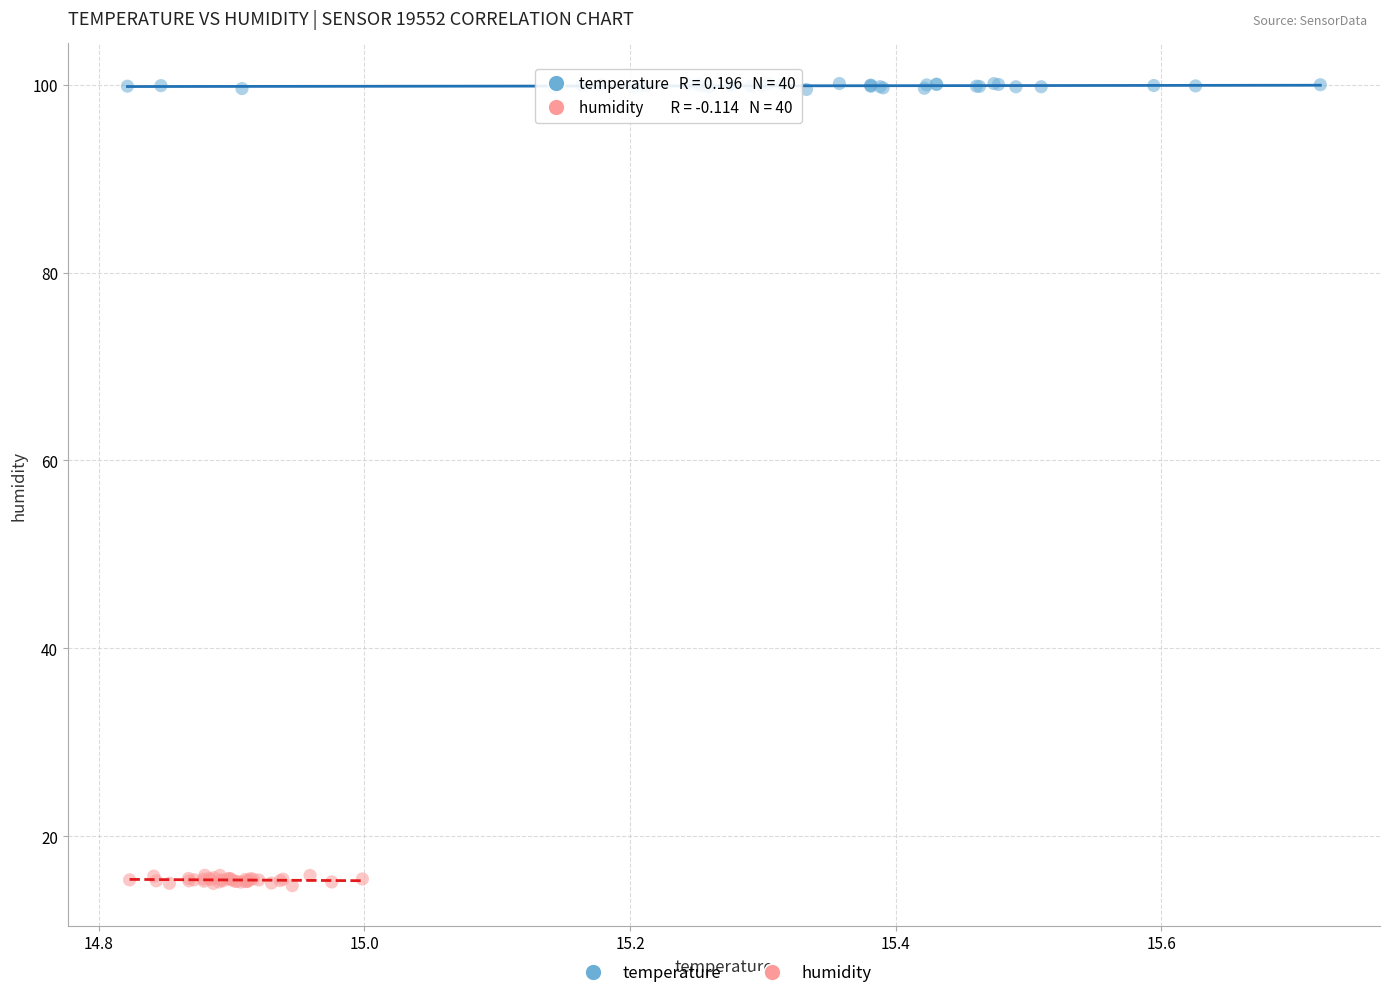

Which series reaches the maximum Y coordinate?

temperature